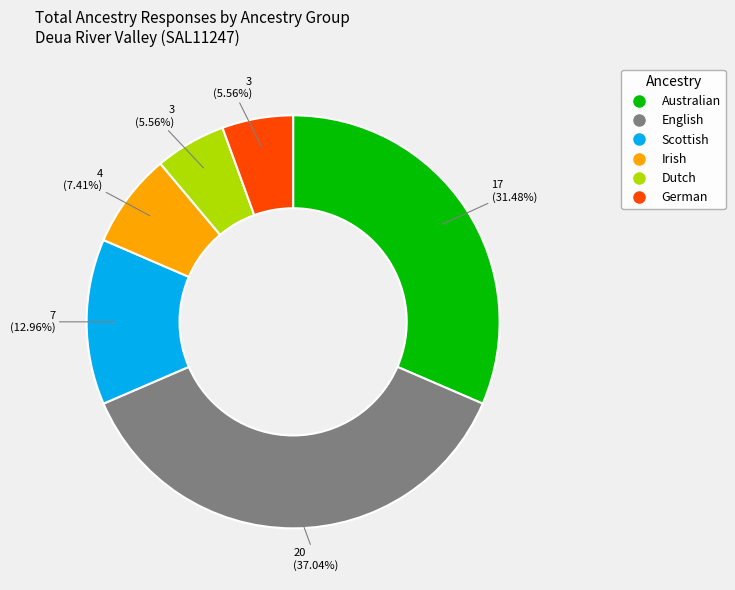

To the nearest percent, what is the difference between the largest and smallest slice percentages?

31%